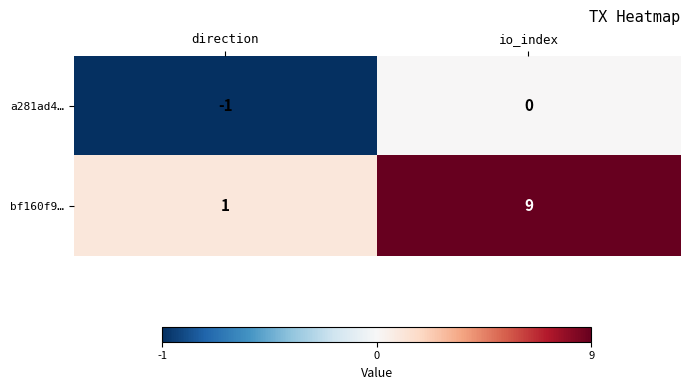

Where is bf160f9… nearest to the value 5?

direction